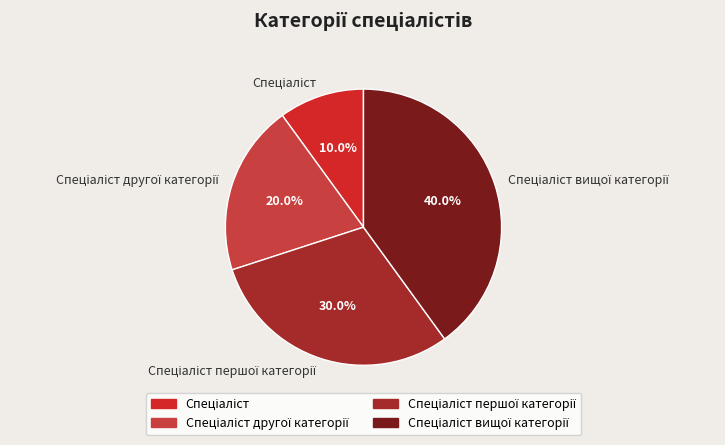

Is there a majority slice in this chart?

No